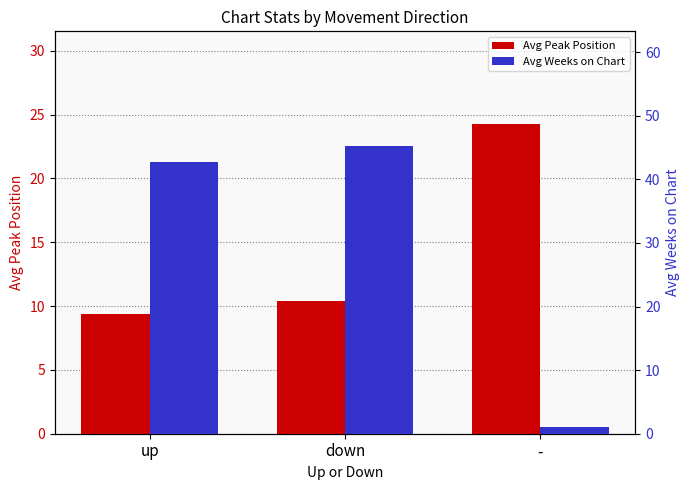

What is the average value of the Avg Weeks on Chart series?

29.6